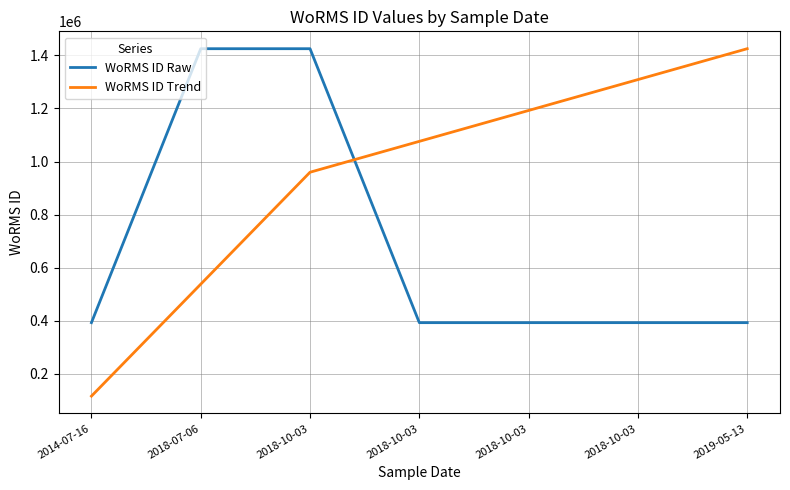

What are all the series names shown in the legend?

WoRMS ID Raw, WoRMS ID Trend